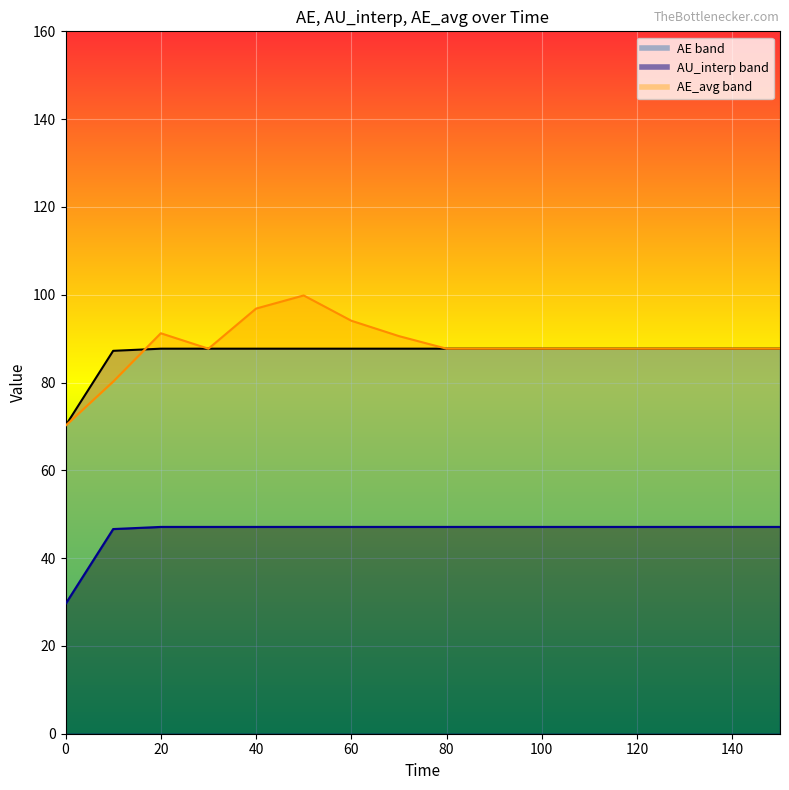

What is the difference between the highest and lowest values at 120?

40.6